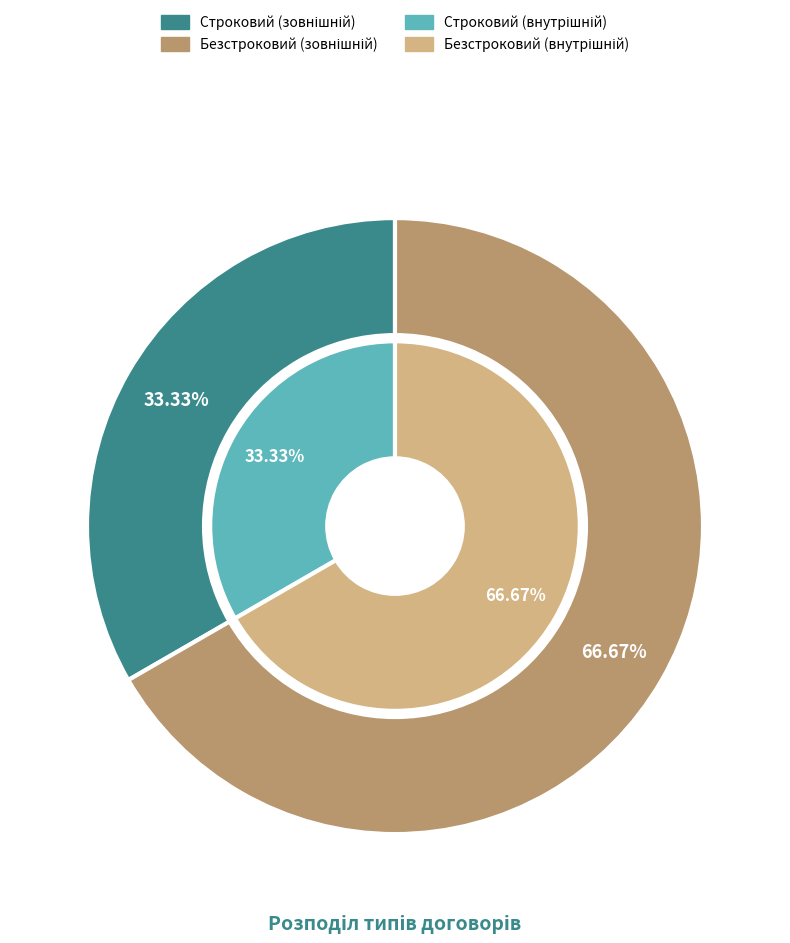

Which has a higher value, Строковий or Безстроковий?

Безстроковий